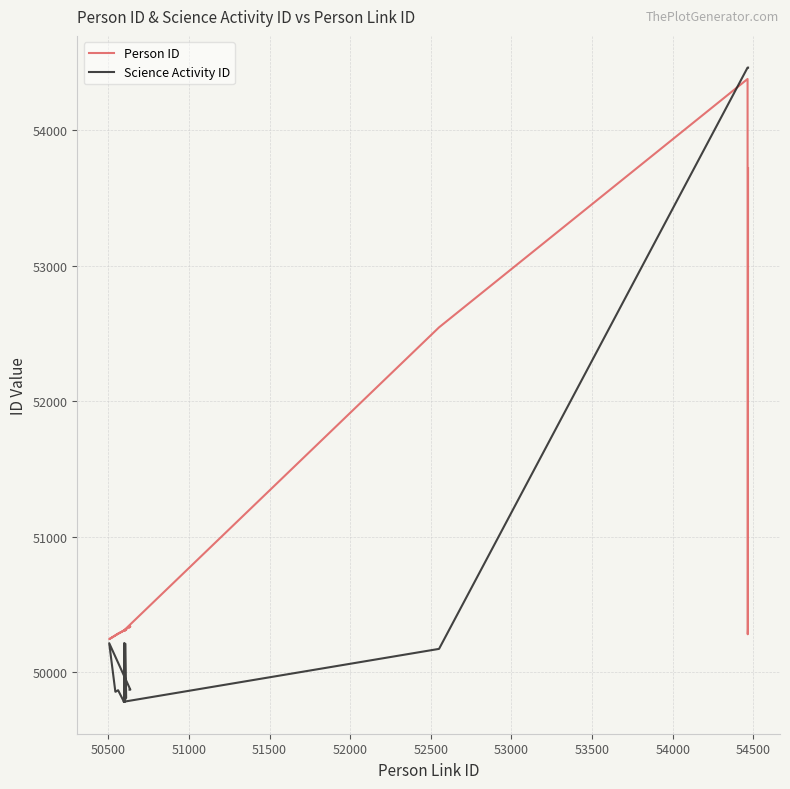

What is the minimum value shown in the chart?

49781